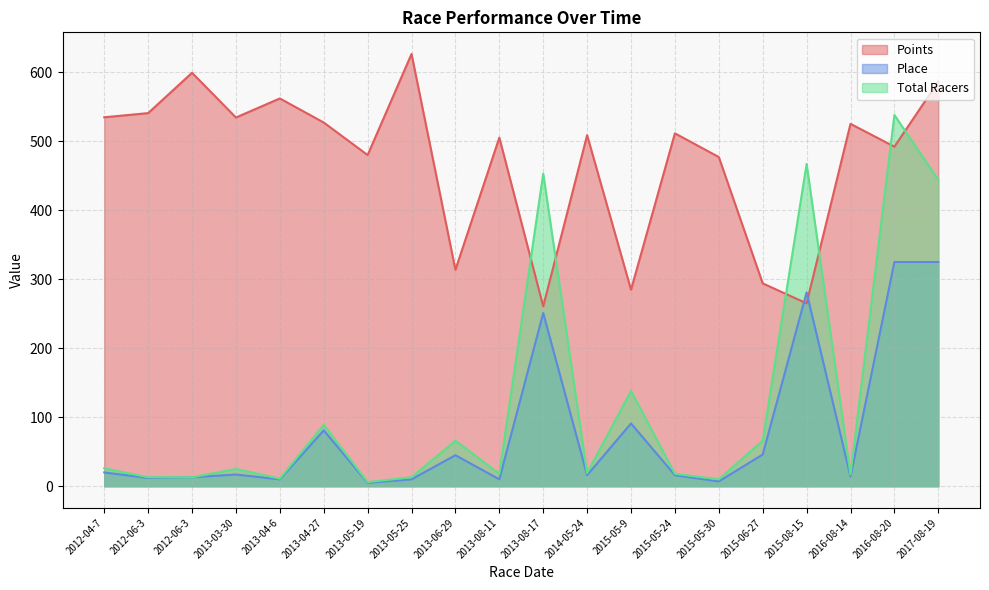

True or false: Place and Total Racers cross at least once.

False